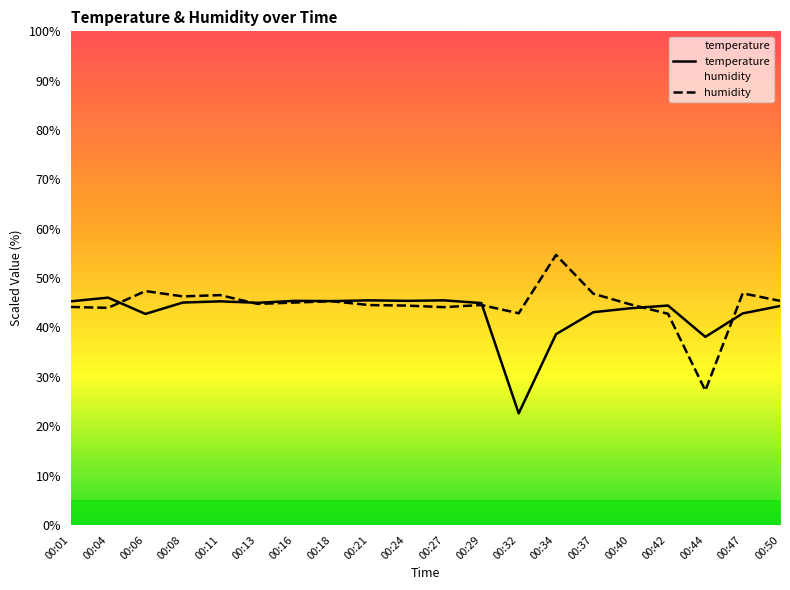

Where do humidity and temperature first cross each other?

00:04 and 00:06